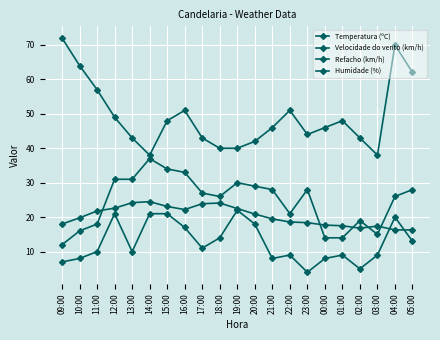

How many lines are shown in the chart?

4